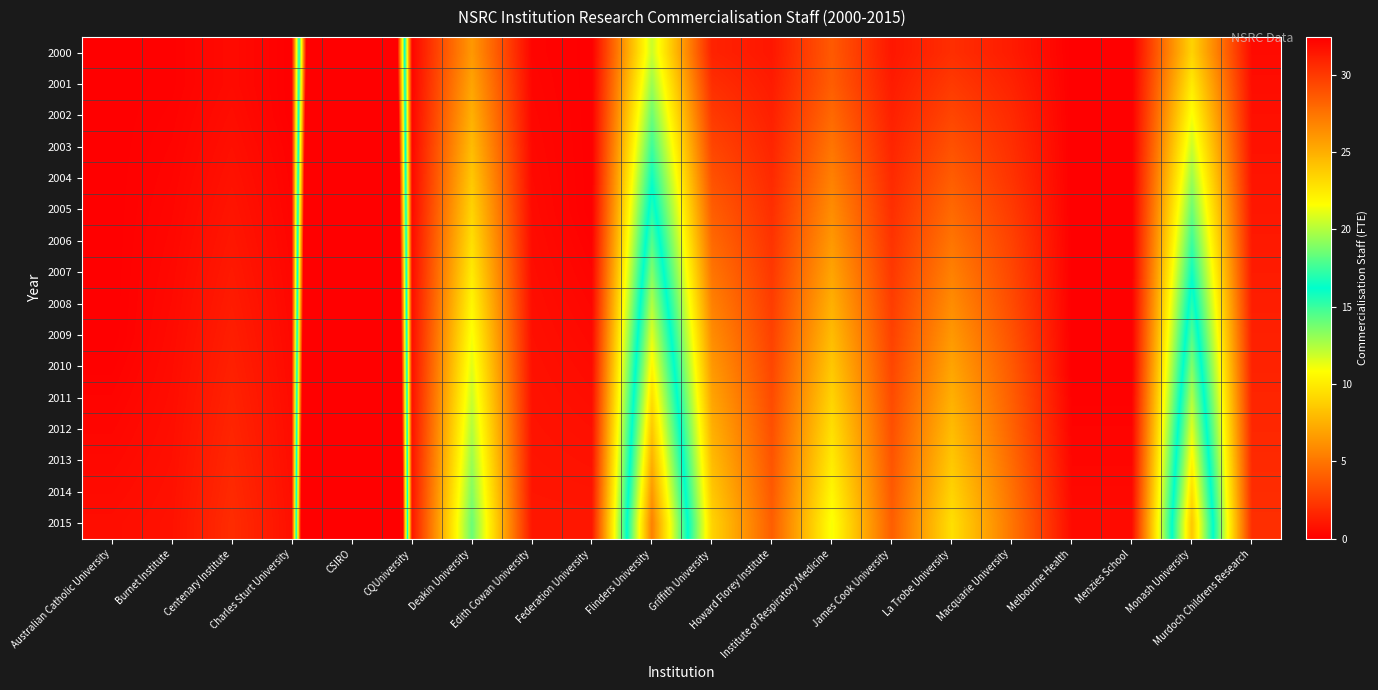

What is the maximum value shown in the chart?

210.0